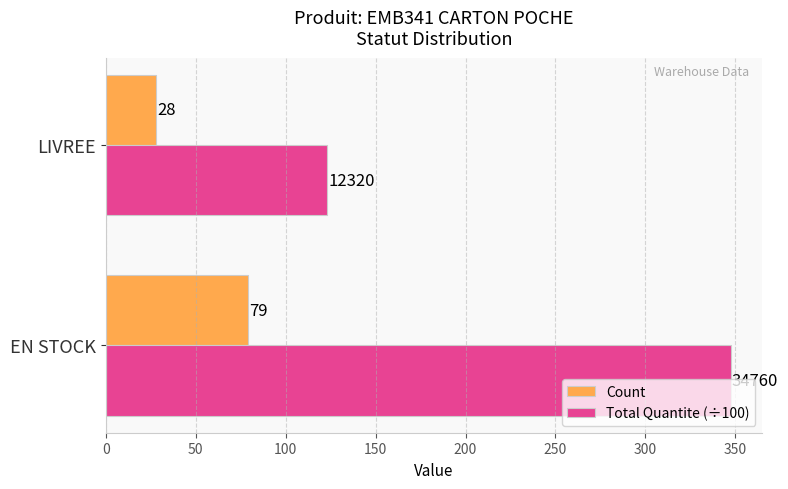

Which series has the largest total across all categories?

Total Quantite (÷100)